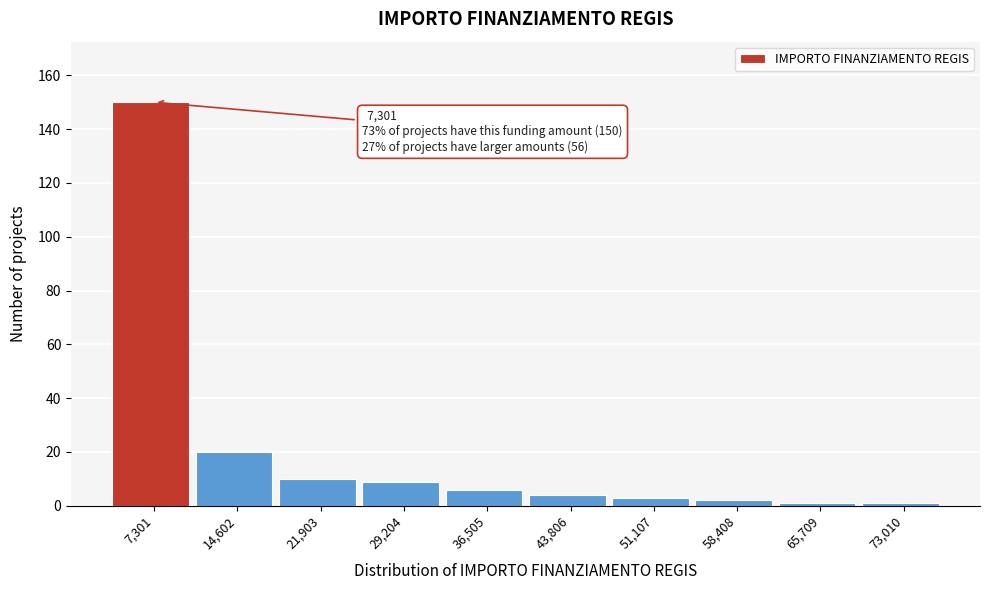

Reading left to right, what are all the values shown in this chart?

150	20	10	9	6	4	3	2	1	1